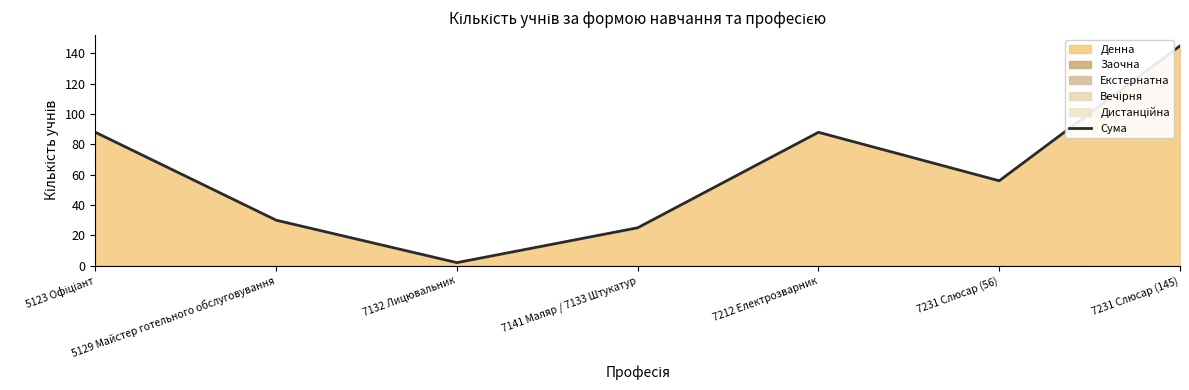

Reading left to right, list all the values displayed in this chart.

88	30	2	25	88	56	145